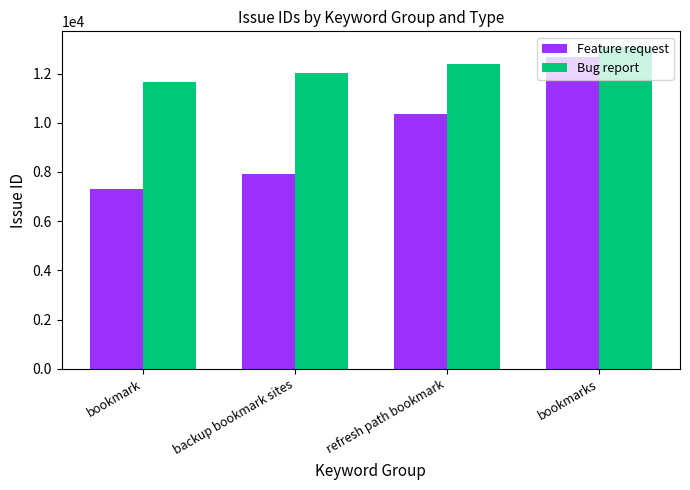

Which series has the widest spread of values?

Feature request